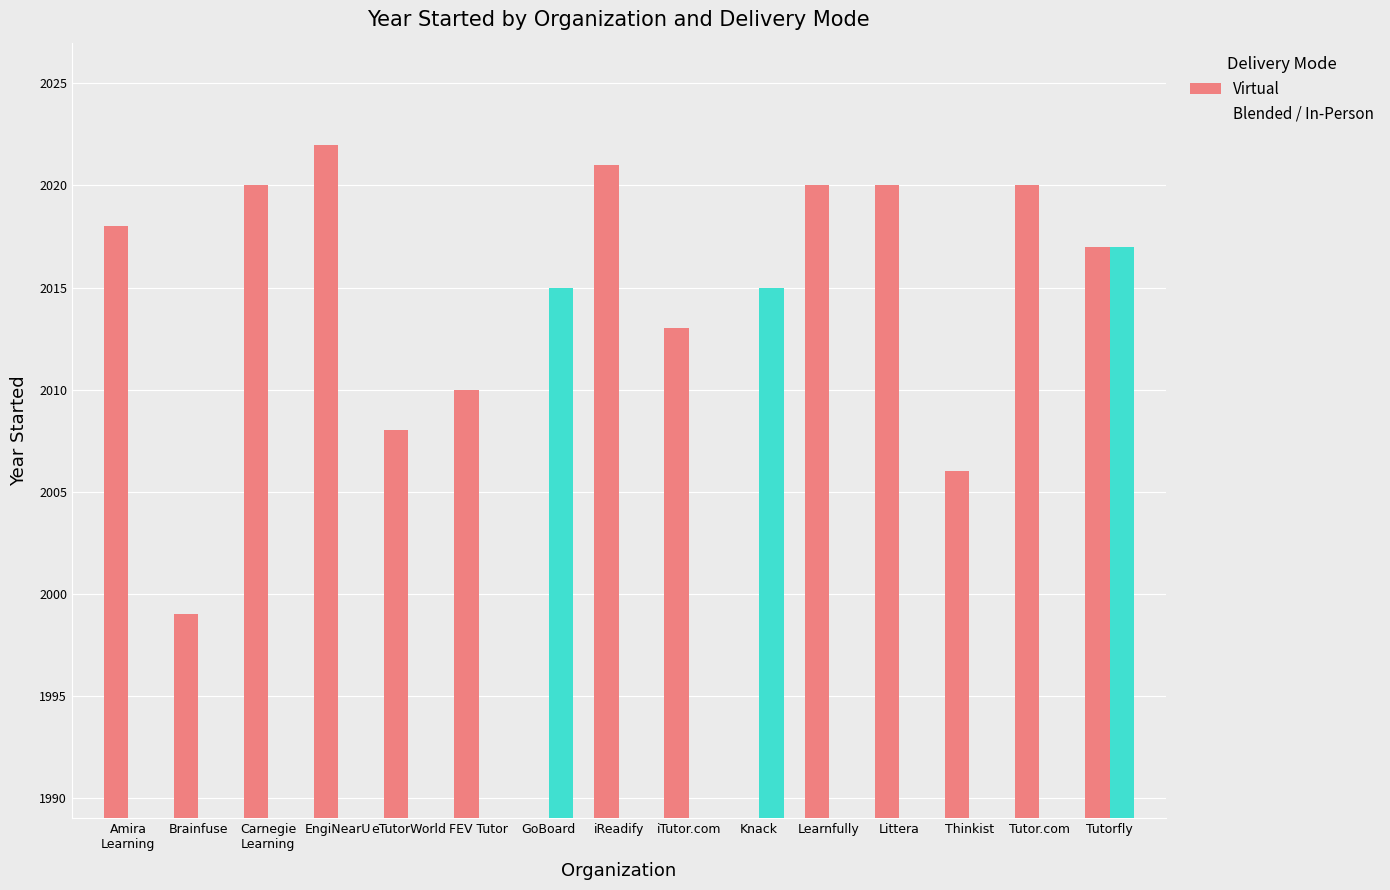

Which series has the largest range (max minus min)?

Virtual